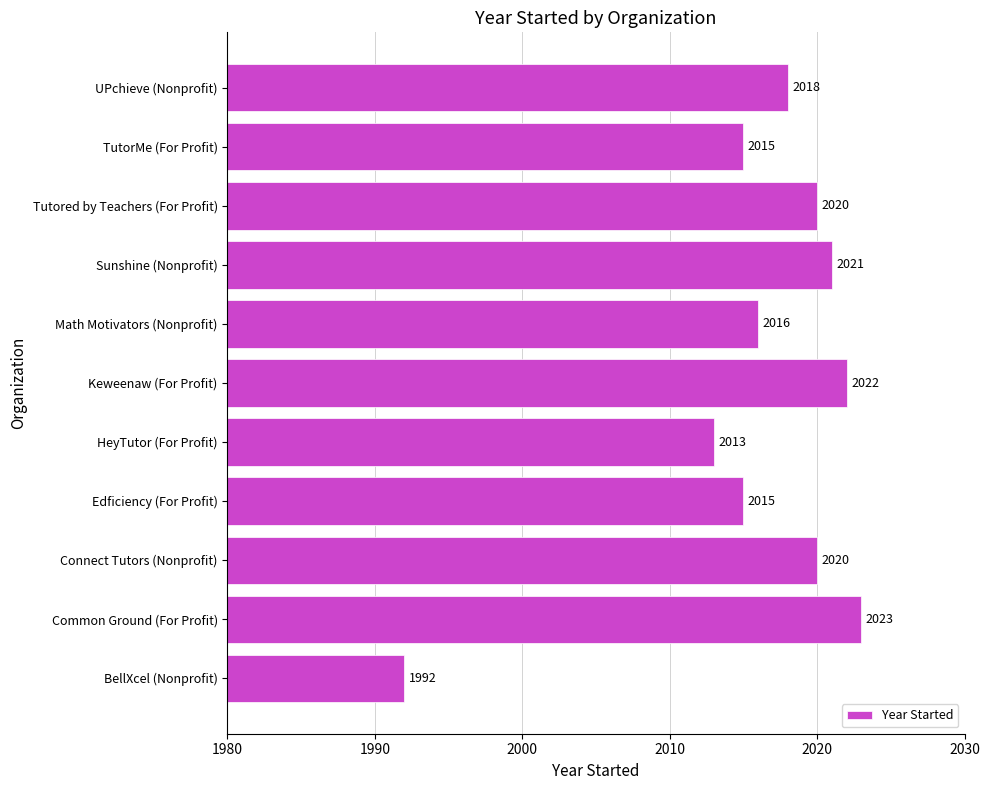

What is the change in value from Sunshine (Nonprofit) to UPchieve (Nonprofit)?

-3